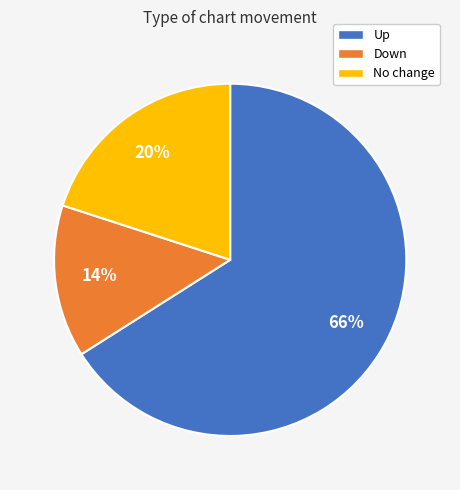

To the nearest percent, what is the difference between the largest and smallest slice percentages?

52%